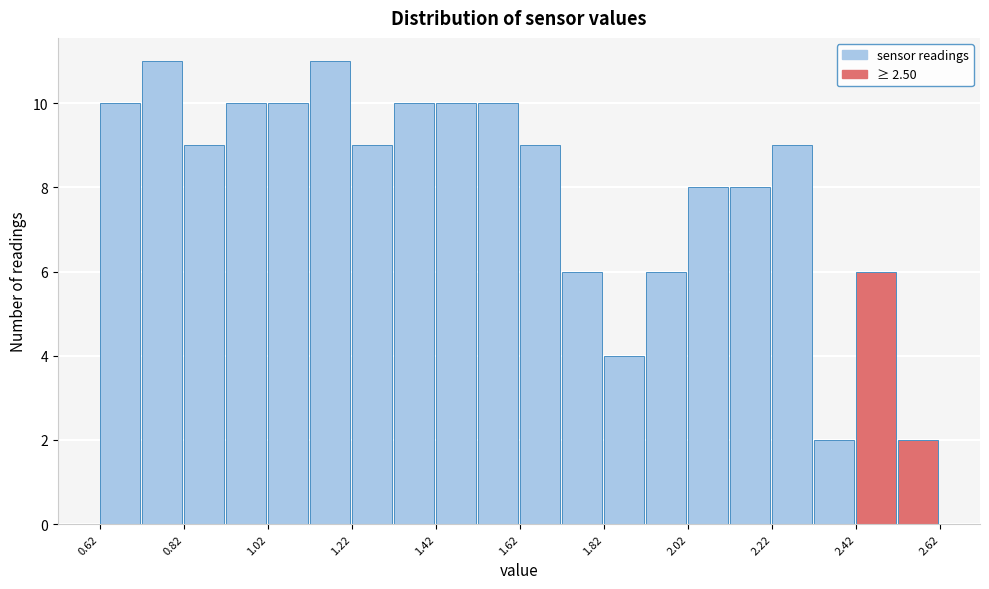

Reading left to right, transcribe this chart: for each bar, give the range it covers on the x-axis and its height. The values are not printed on the chart, so give them approximately, as read against the axis.

0.62 to 0.72: 10
0.72 to 0.82: 11
0.82 to 0.92: 9
0.92 to 1.02: 10
1.02 to 1.12: 10
1.12 to 1.22: 11
1.22 to 1.32: 9
1.32 to 1.42: 10
1.42 to 1.52: 10
1.52 to 1.62: 10
1.62 to 1.72: 9
1.72 to 1.82: 6
1.82 to 1.92: 4
1.92 to 2.02: 6
2.02 to 2.12: 8
2.12 to 2.22: 8
2.22 to 2.32: 9
2.32 to 2.42: 2
2.42 to 2.52: 6
2.52 to 2.62: 2